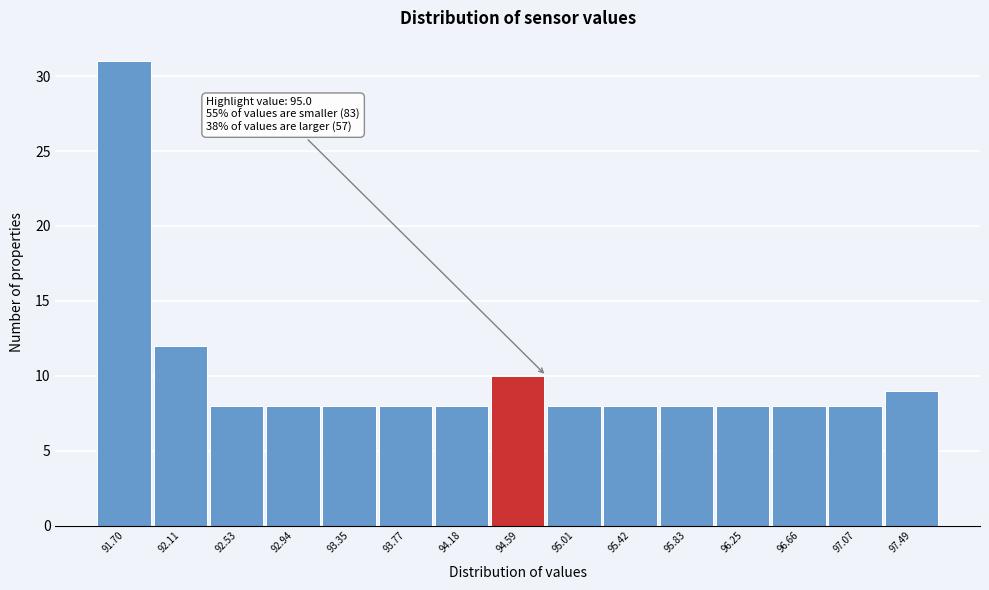

Reading left to right, list all the values displayed in this chart.

91.70=31	92.11=12	92.53=8	92.94=8	93.35=8	93.77=8	94.18=8	94.59=10	95.01=8	95.42=8	95.83=8	96.25=8	96.66=8	97.07=8	97.49=9